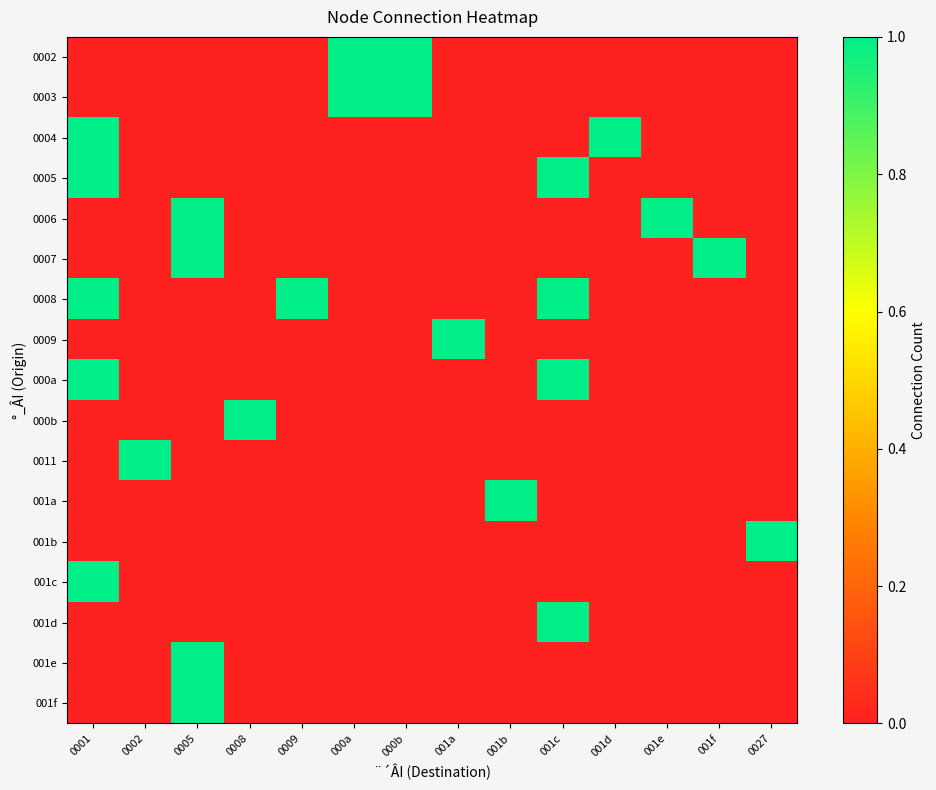

Which series has the largest total across all categories?

0008